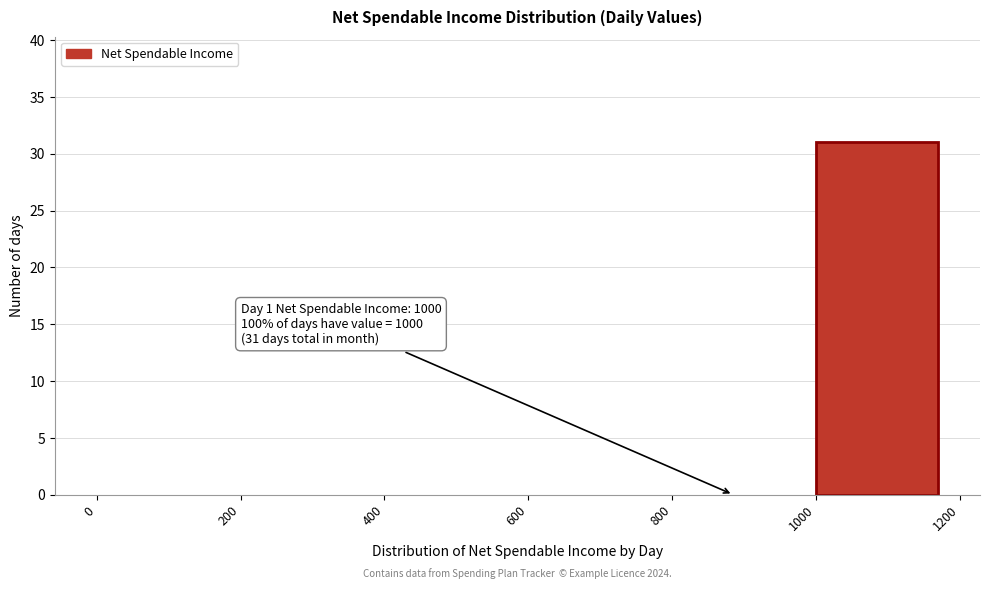

Which range on the x-axis has the tallest bar?

1000 to 1200